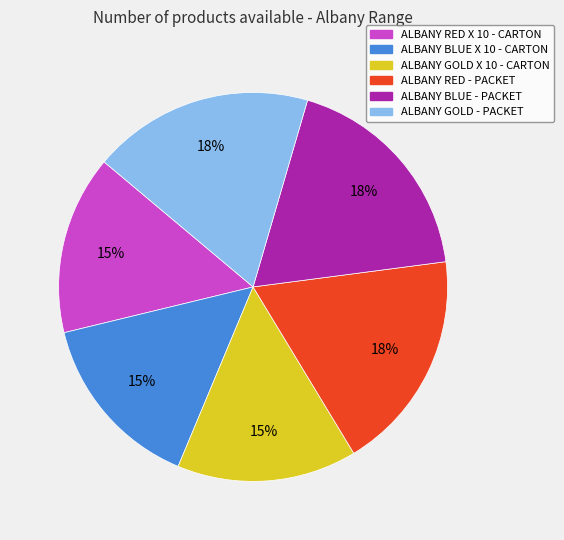

To the nearest percent, what is the combined percentage of ALBANY BLUE X 10 - CARTON and ALBANY RED - PACKET?

33%